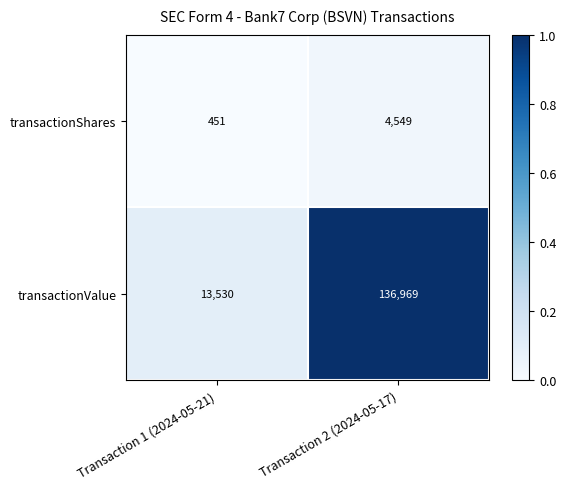

Where is transactionValue nearest to the value 75249?

Transaction 1 (2024-05-21)